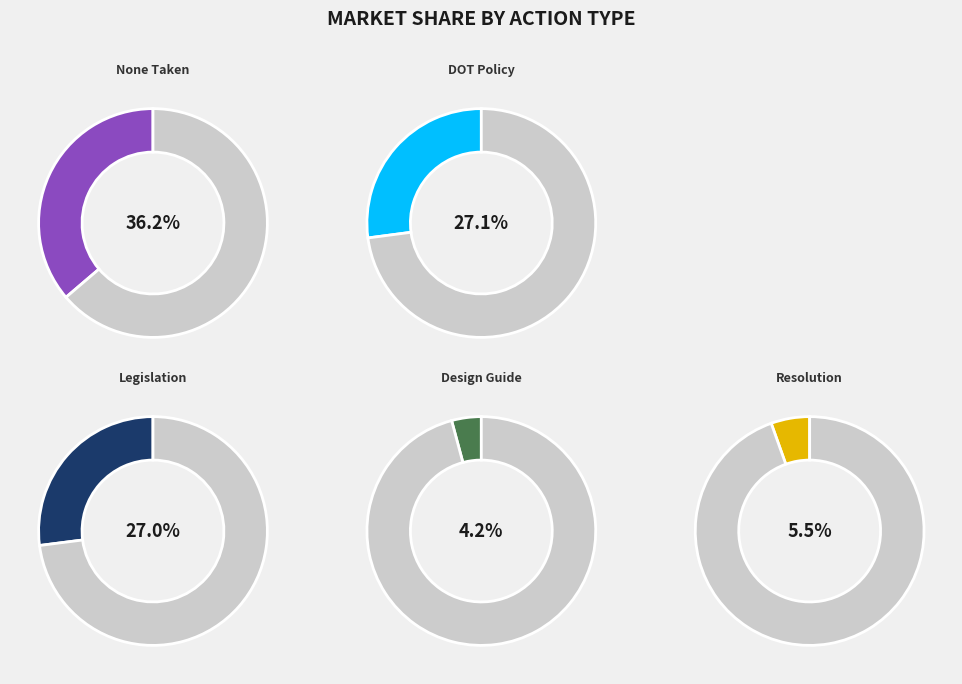

The None Taken slice represents 1% of the pie. True or false?

False